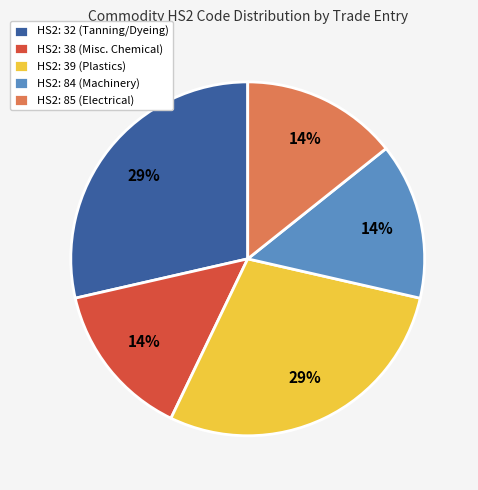

To the nearest percent, what portion does HS2: 84 (Machinery) represent?

14%